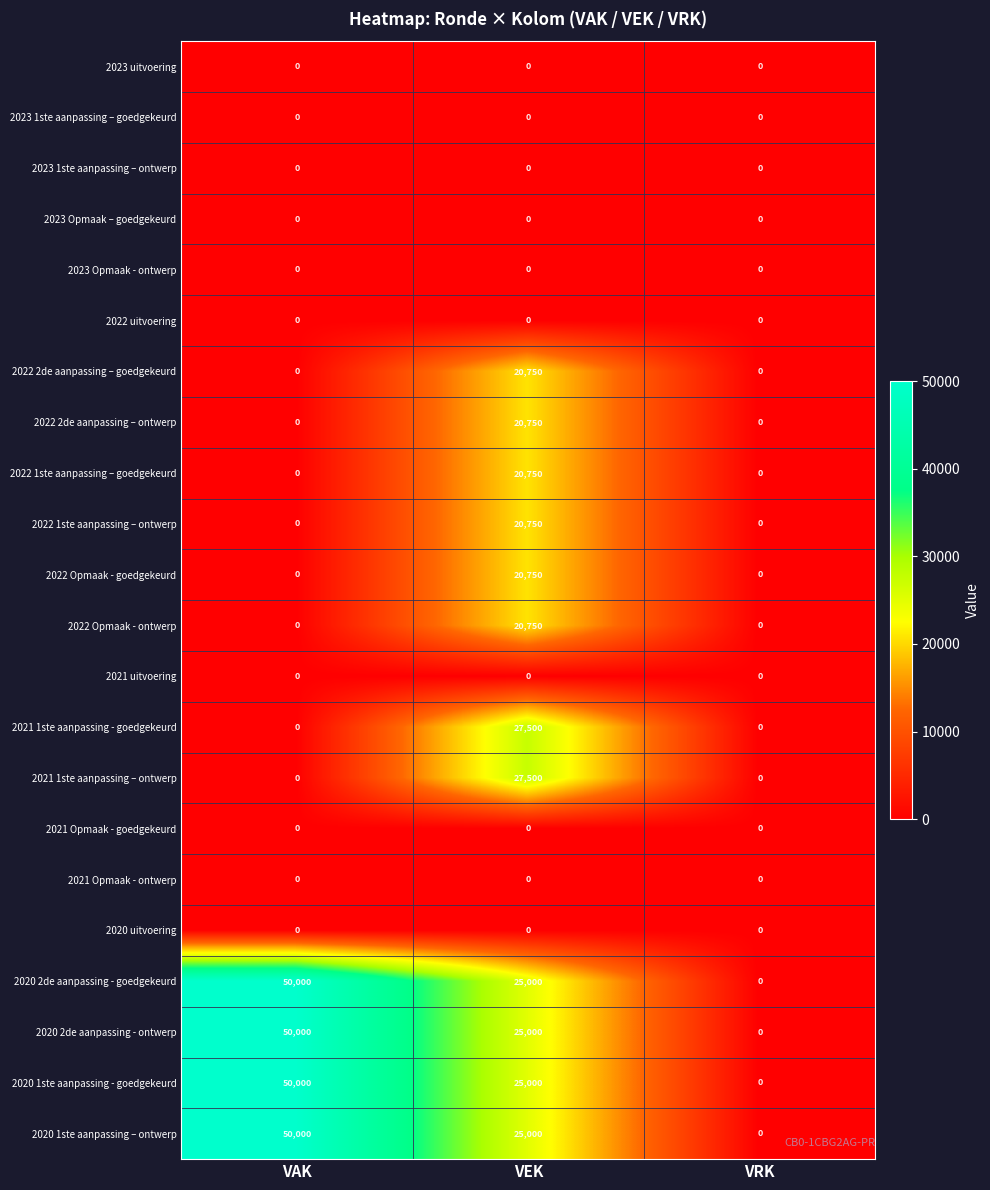

At how many categories does at least one series exceed 6617?

2